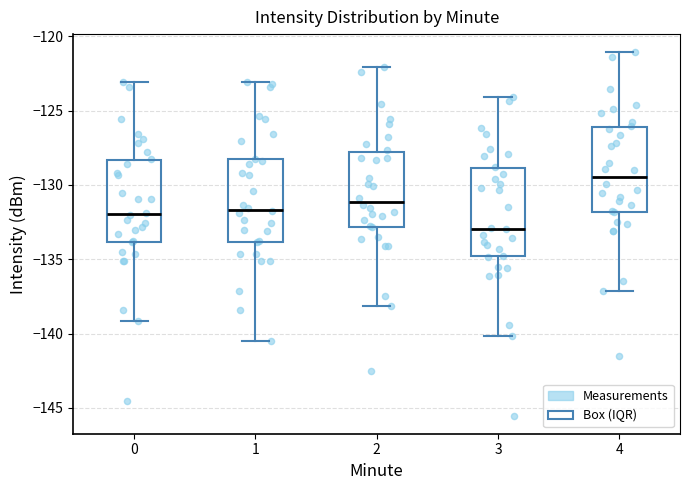

Reading left to right, read every box against the y-axis: the position of its median line, the range the box covers, and the ends of its whiskers. The values are not printed on the chart, so give them approximately, as read against the axis.

0: median -132.0, box -134.0 to -128.5, whiskers -139.0 to -123.0
1: median -131.5, box -134.0 to -128.5, whiskers -140.5 to -123.0
2: median -131.0, box -133.0 to -128.0, whiskers -138.0 to -122.0
3: median -133.0, box -135.0 to -129.0, whiskers -140.0 to -124.0
4: median -129.5, box -132.0 to -126.0, whiskers -137.0 to -121.0